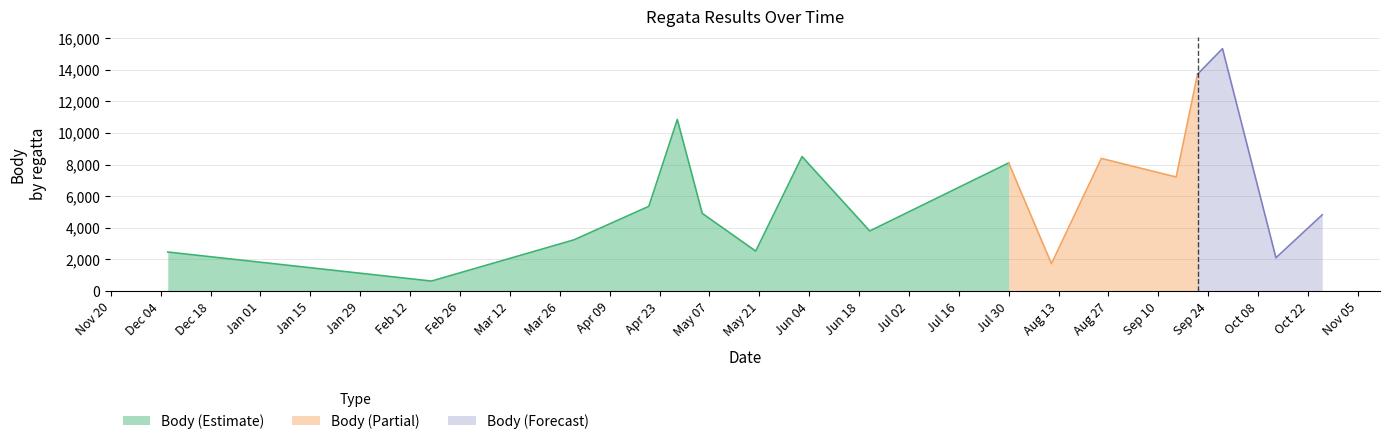

What is the lowest value of the Body (Estimate) series?

636